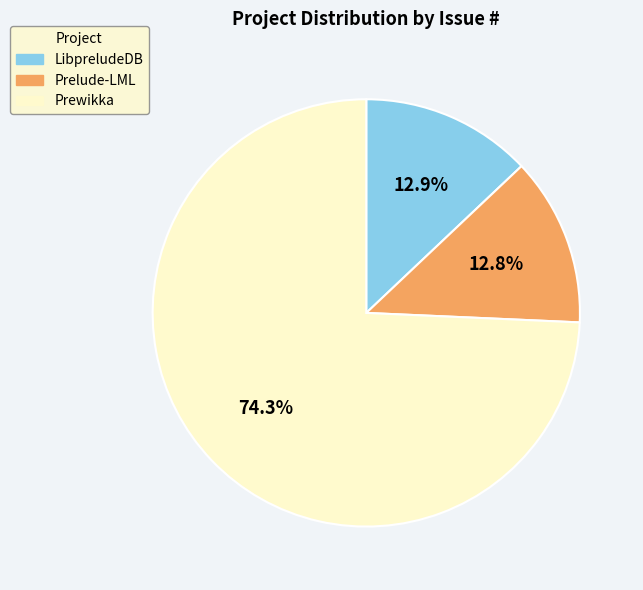

Which category has the biggest portion of the pie?

Prewikka